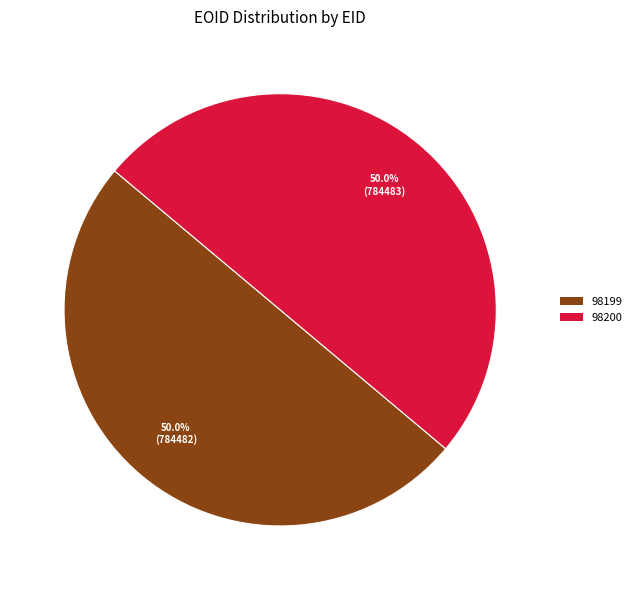

Combined, do 98199 and 98200 account for over 50%?

Yes